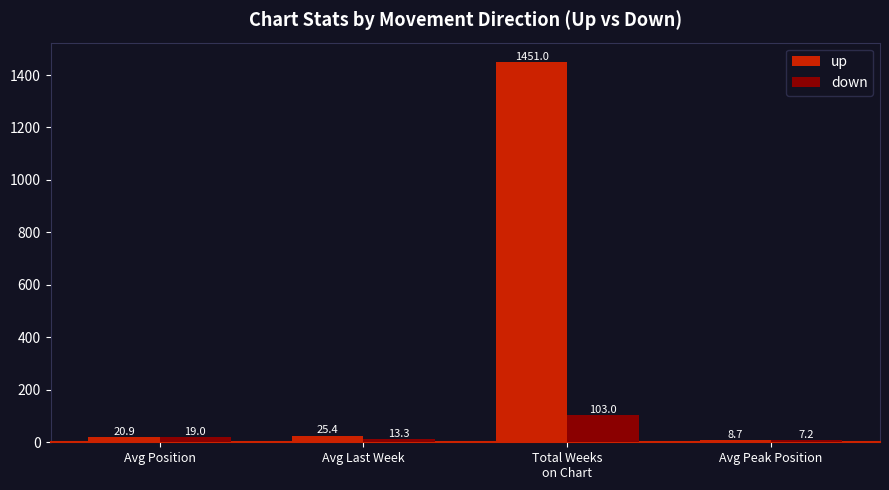

What is the sum of all down values?

142.6